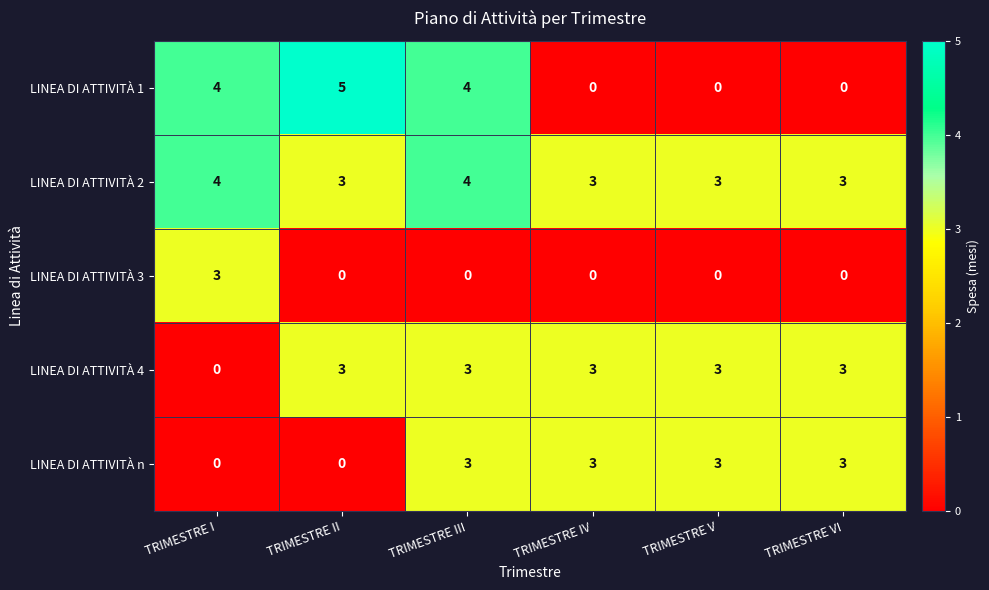

What is the sum of the LINEA DI ATTIVITÀ 1 values at TRIMESTRE VI and TRIMESTRE I?

4